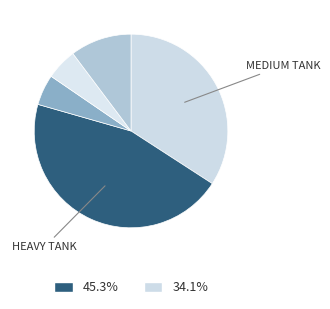

How many segments does this pie chart have?

5